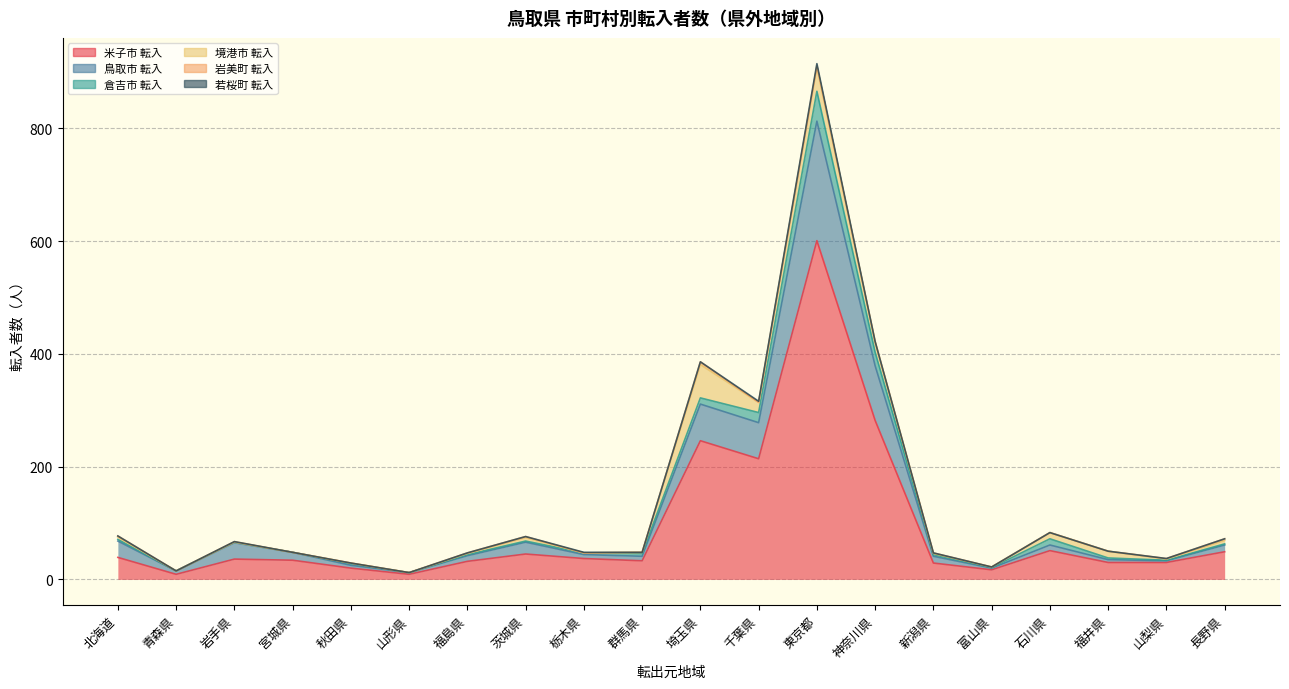

How many lines are shown in the chart?

6